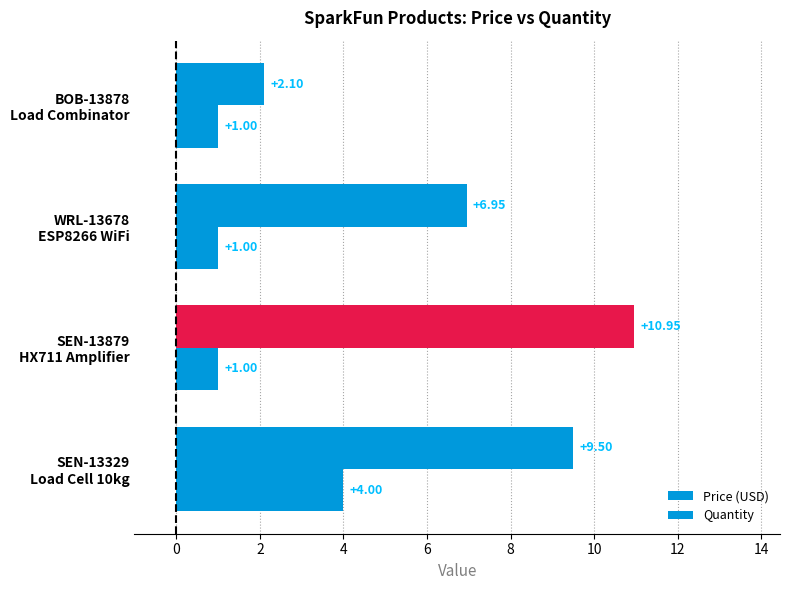

How many values in the Price (USD) series exceed 9?

2